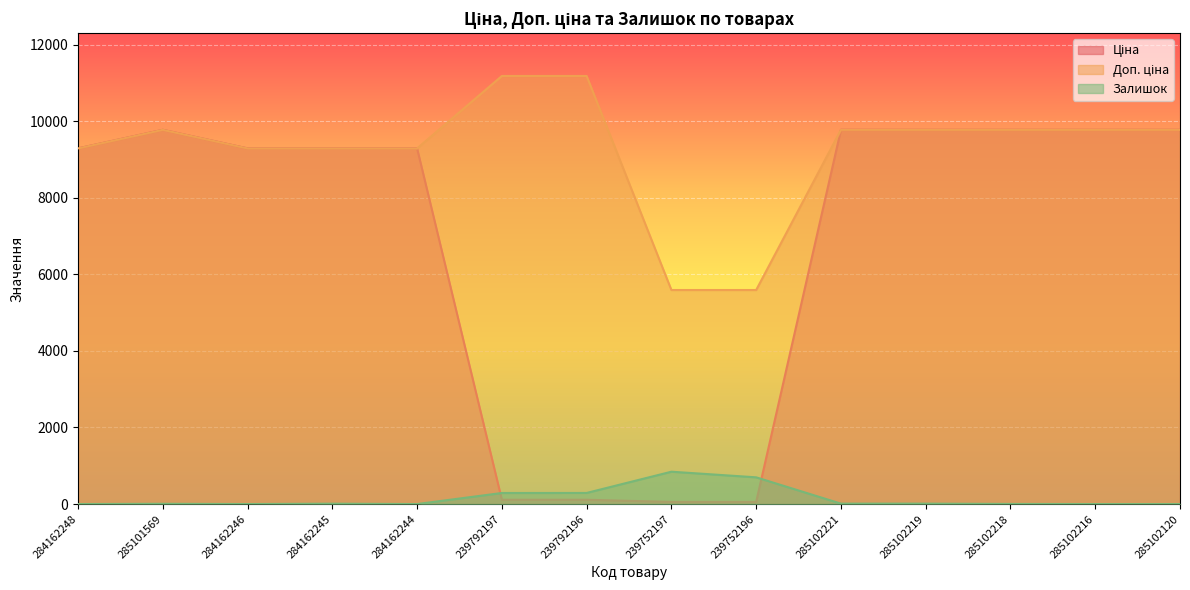

Is the value of Залишок at 285102216 greater than the value of Ціна at 285102219?

No